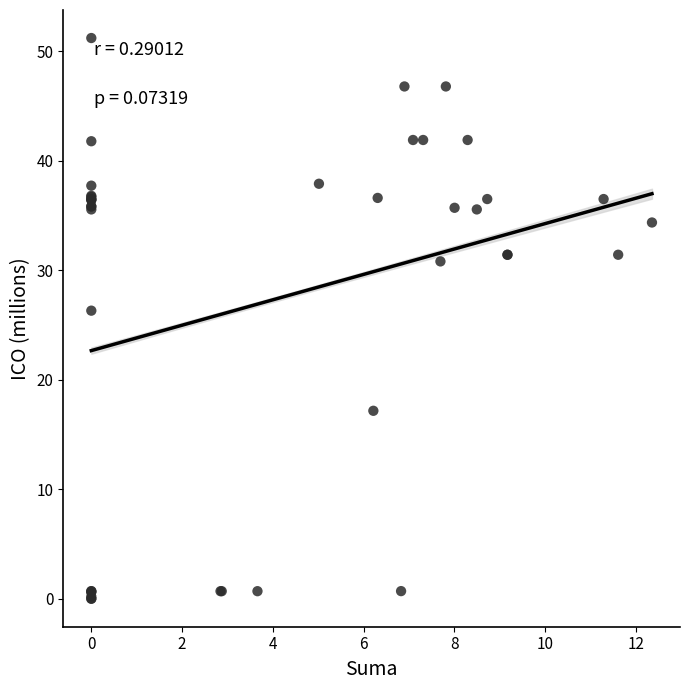

What Y value in the scatter plot is closest to 25?

26.3